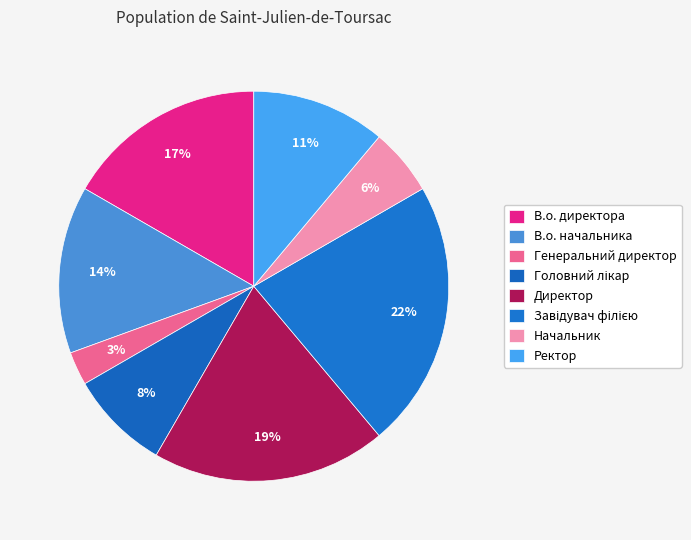

Is Начальник the majority of the pie?

No